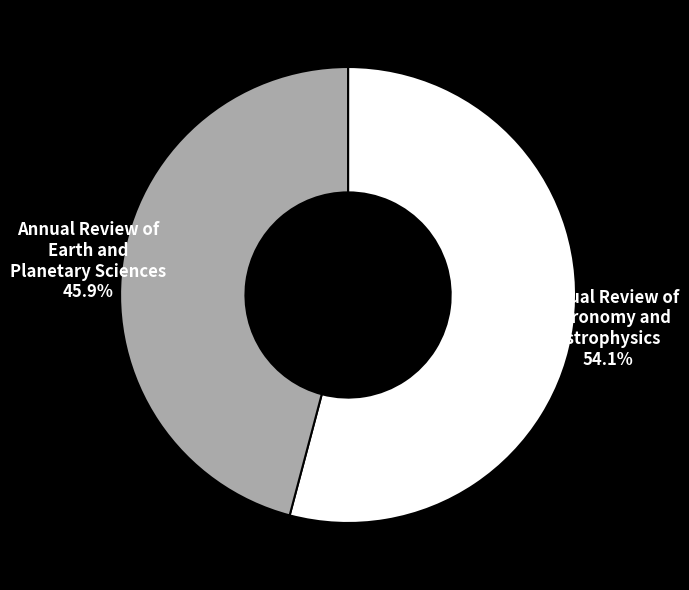

Does any single category account for the majority?

Yes